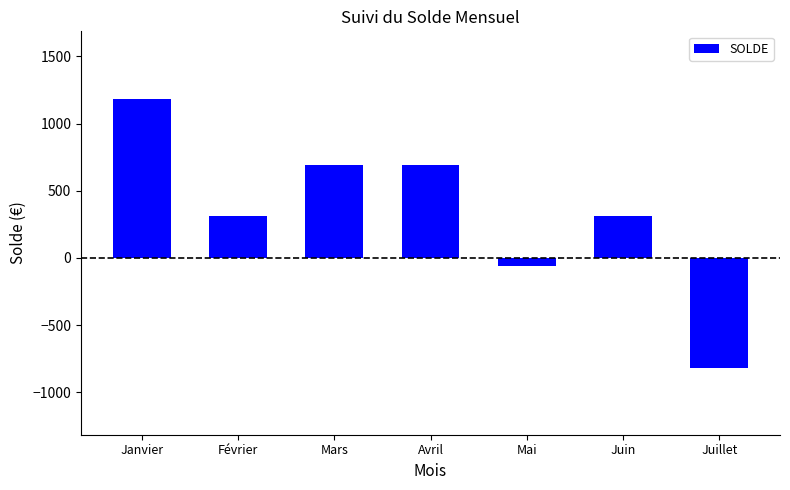

How many bars are there in total?

7